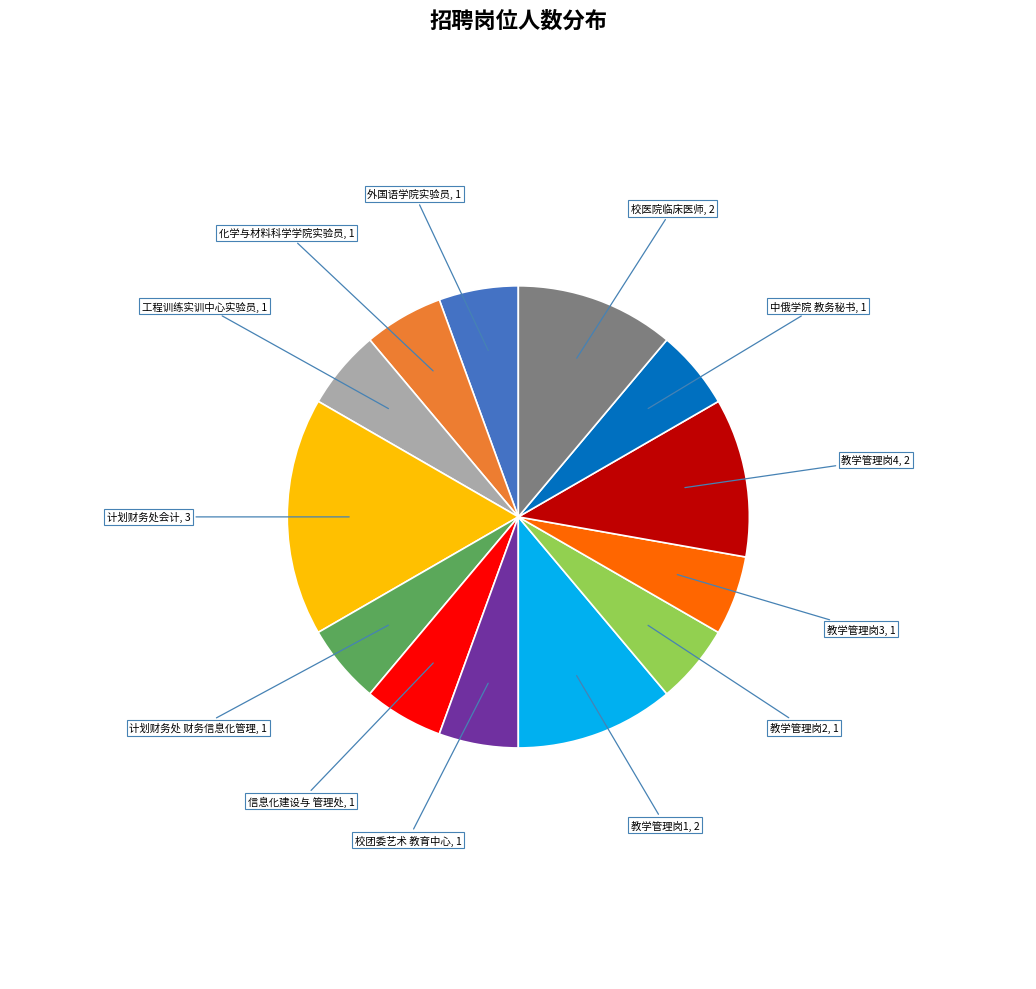

Is there any slice that represents more than half of the pie?

No